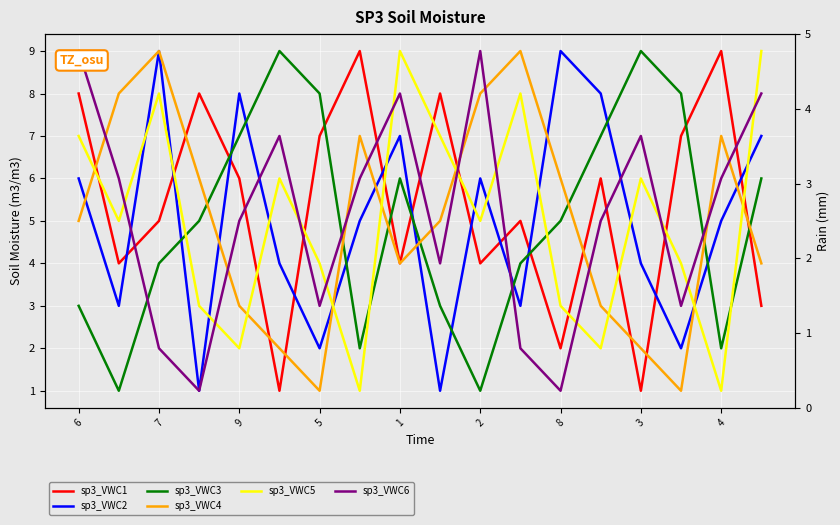

True or false: sp3_VWC2 and sp3_VWC3 cross at least once.

True